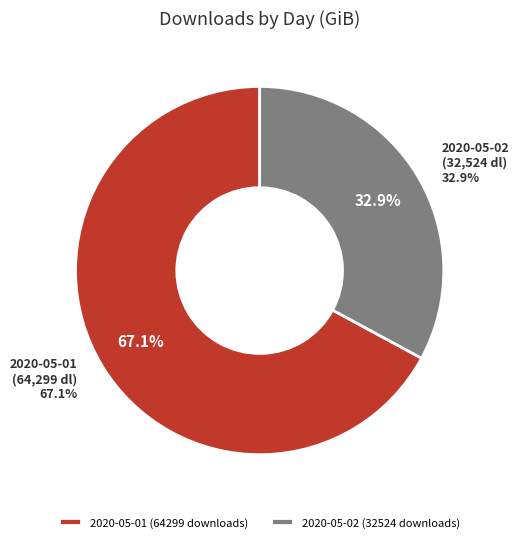

True or false: 2020-05-02 (32524 downloads) accounts for 33% of the total.

True